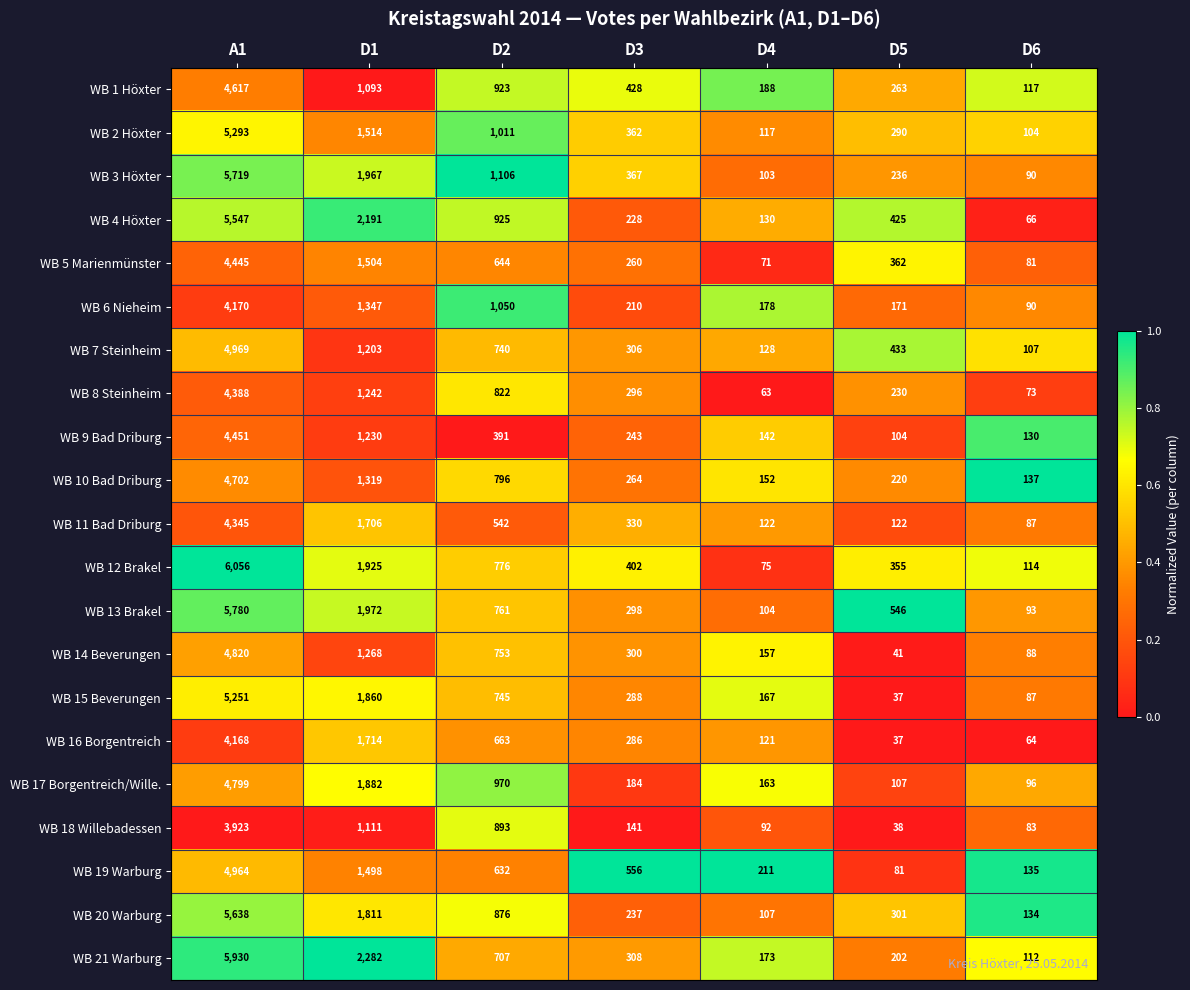

Is it true that WB 12 Brakel equals 6056 at A1?

True